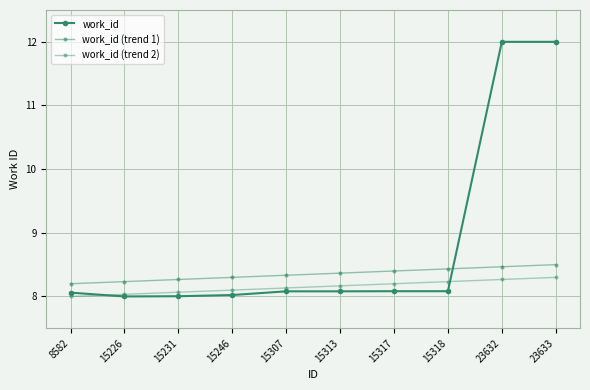

What is the total value across all series at 15246?

24.4